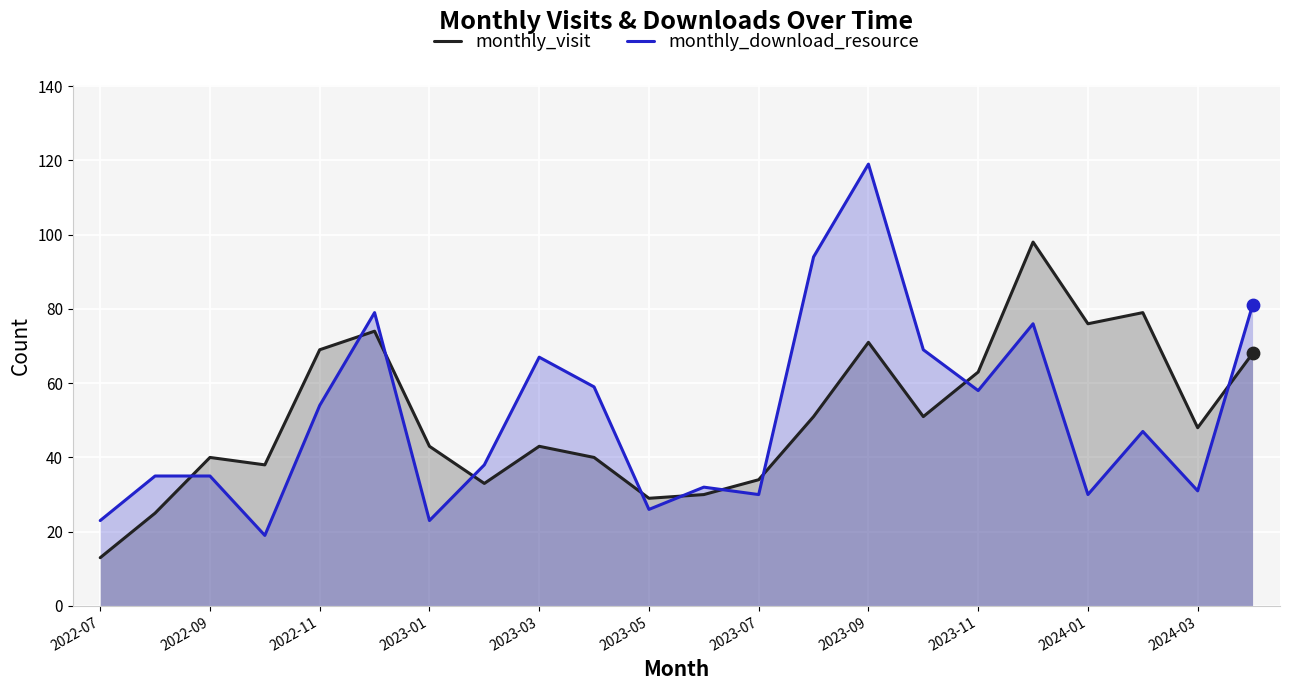

Which series reaches the minimum Y coordinate?

monthly_visit